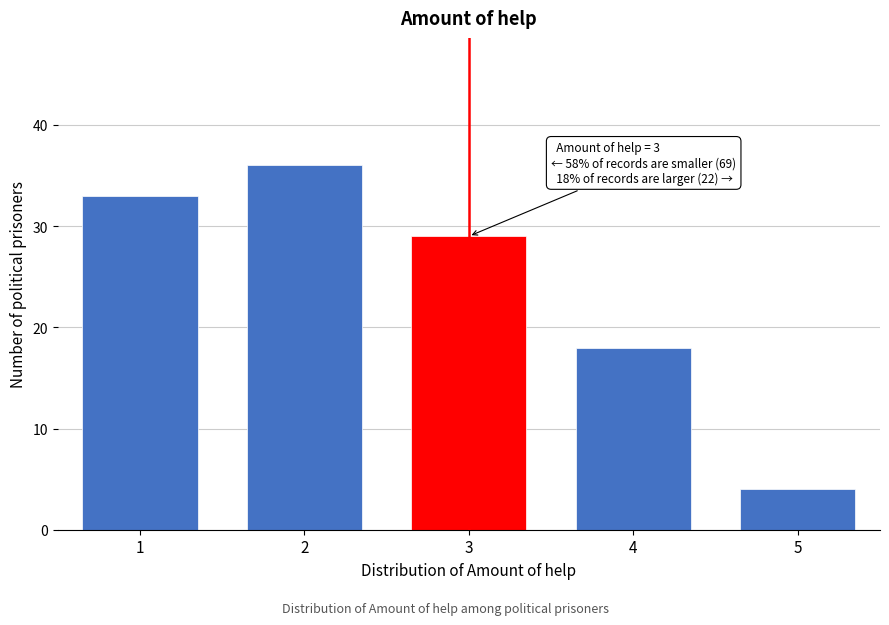

Reading left to right, extract all data points from this chart.

33	36	29	18	4